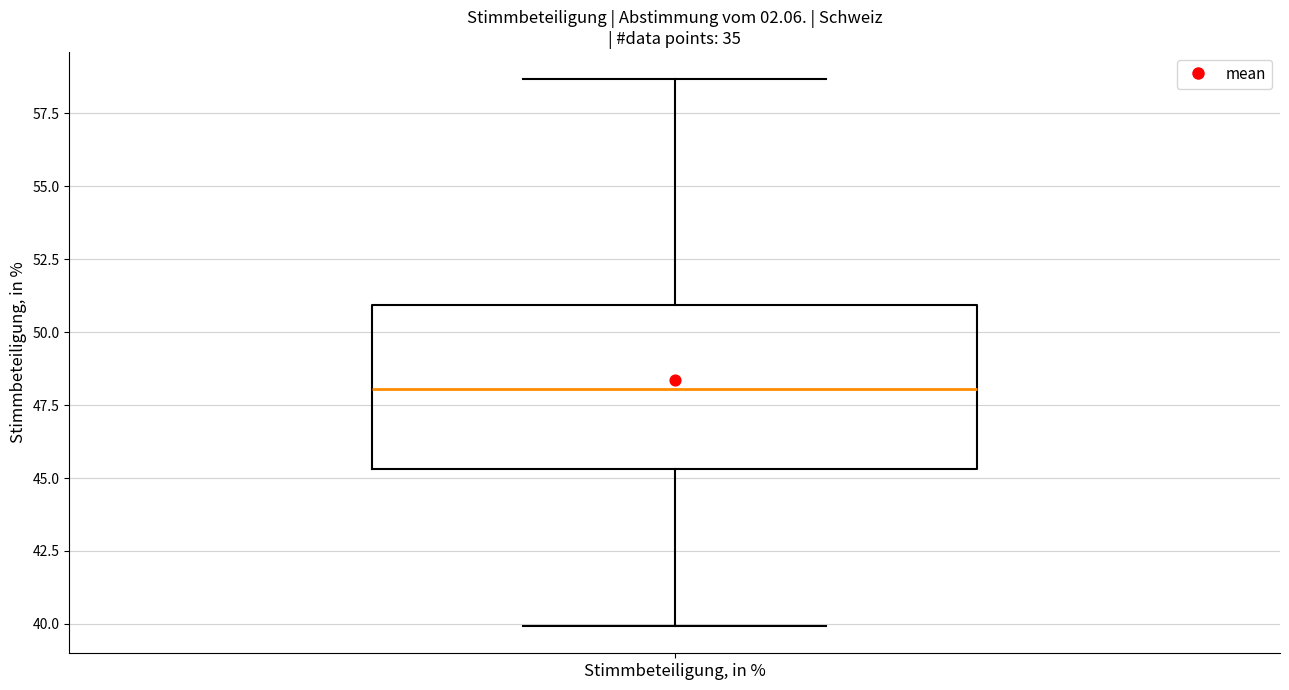

Read this box plot against the y-axis: the position of the median line, the range covered by the box, and the ends of both whiskers. The values are not printed on the chart, so give them approximately, as read against the axis.

median 48.0, box 45.5 to 51.0, whiskers 40.0 to 58.5